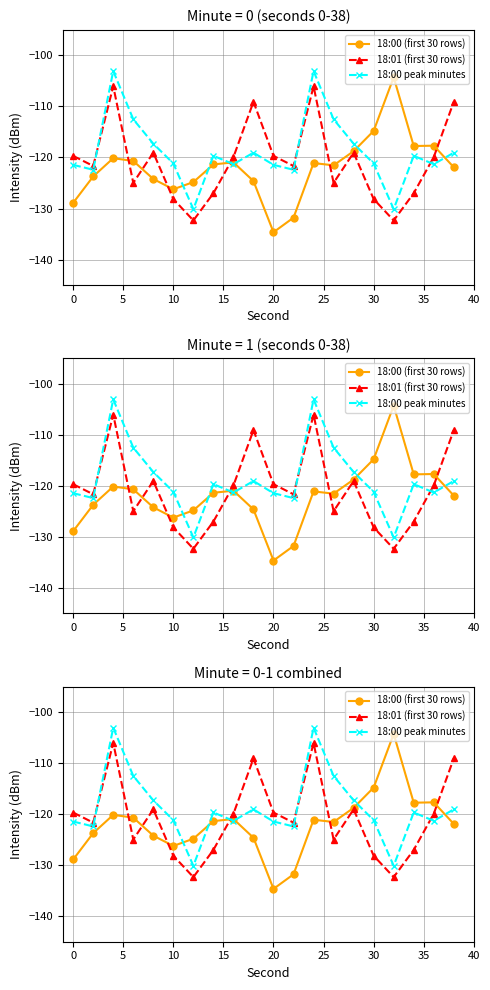

At 15, list the series in order from smallest to largest.

18:00 (first 30 rows), 18:01 (first 30 rows), 18:00 peak minutes